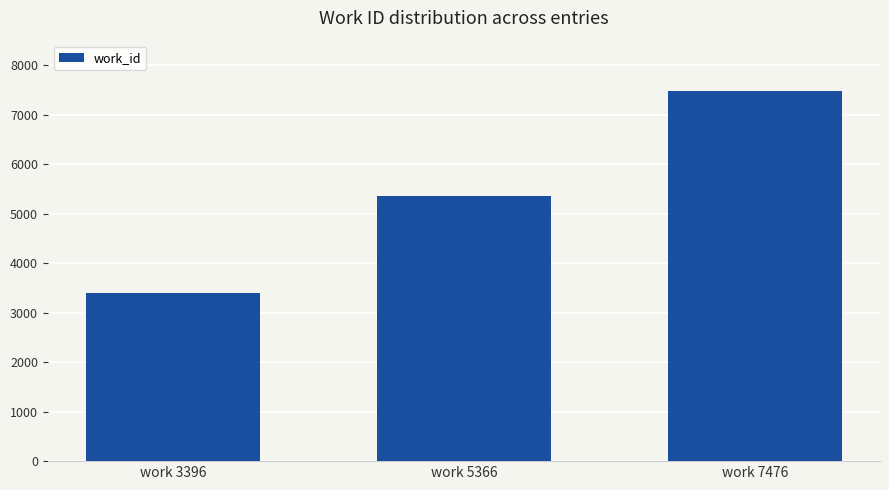

What is the smallest value displayed?

3396